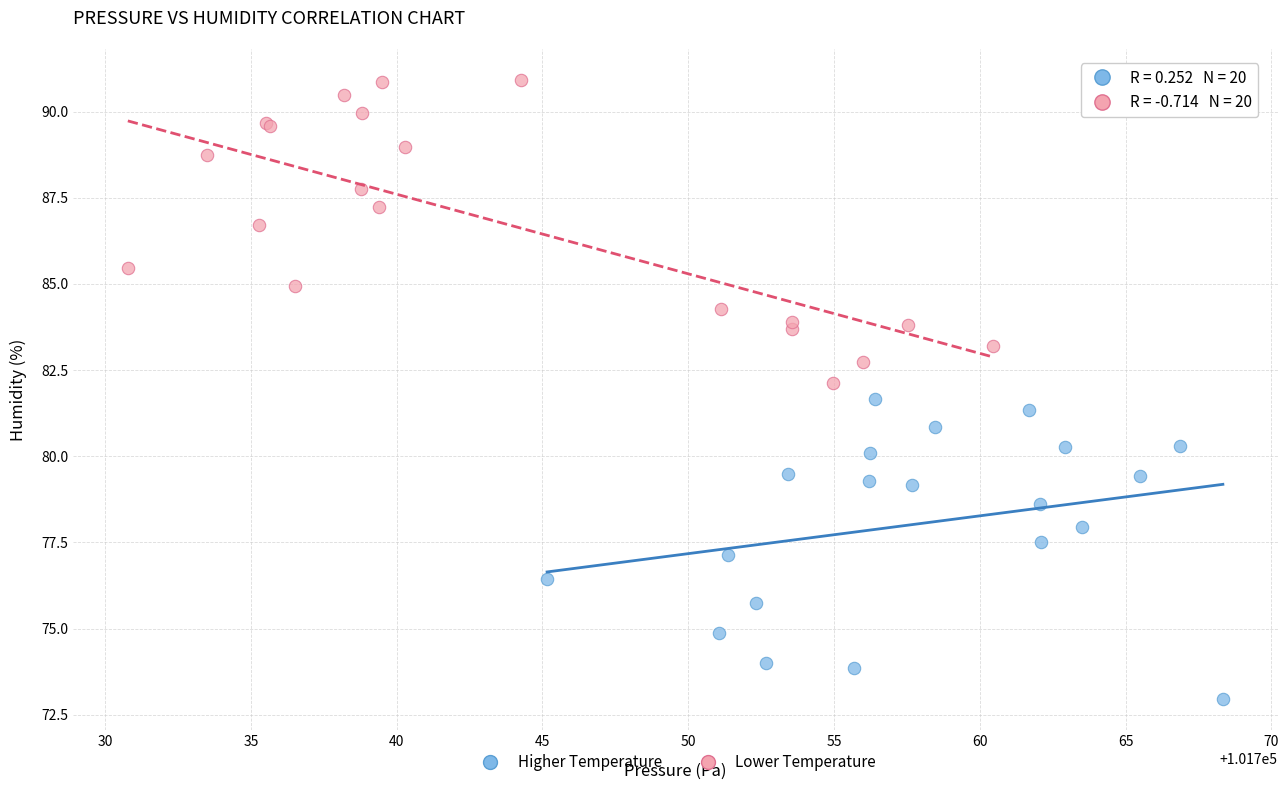

Which series contains the lowest Y value?

Higher Temperature